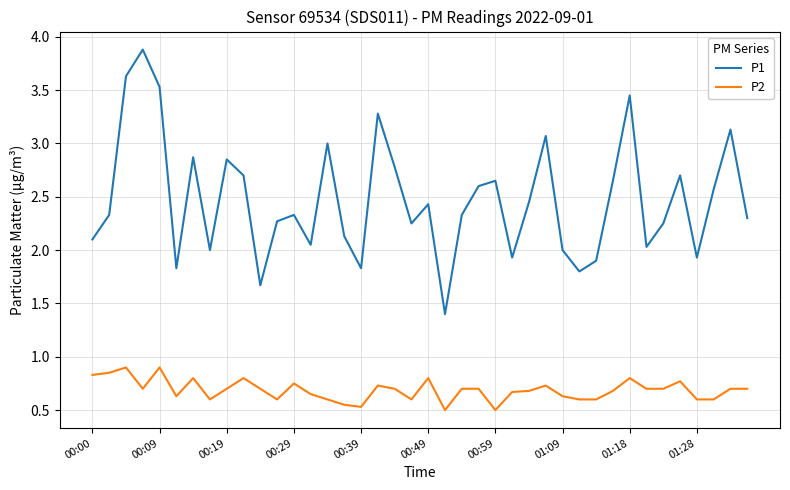

What is the difference between the maximum and minimum values in the P2 series?

0.4